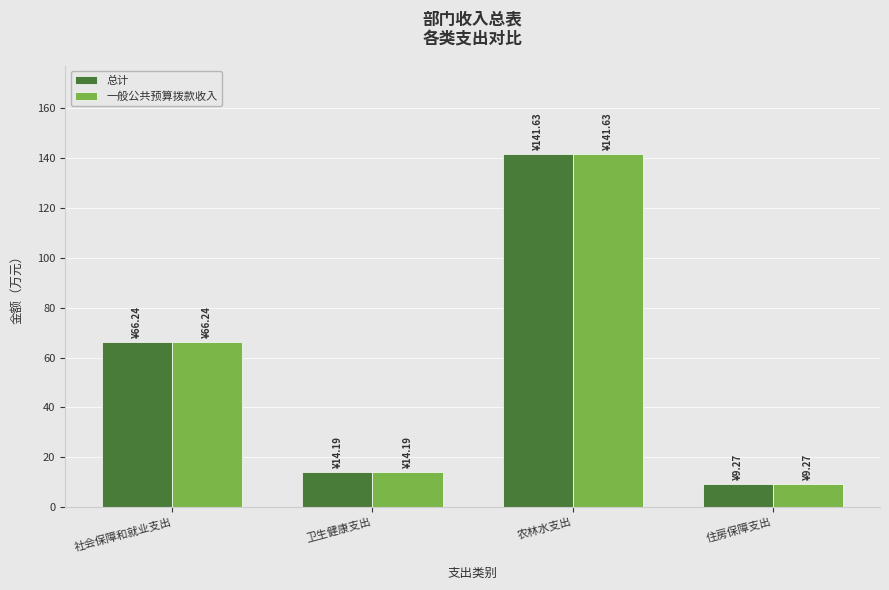

What is the sum of the 总计 values at 农林水支出 and 卫生健康支出?

155.8